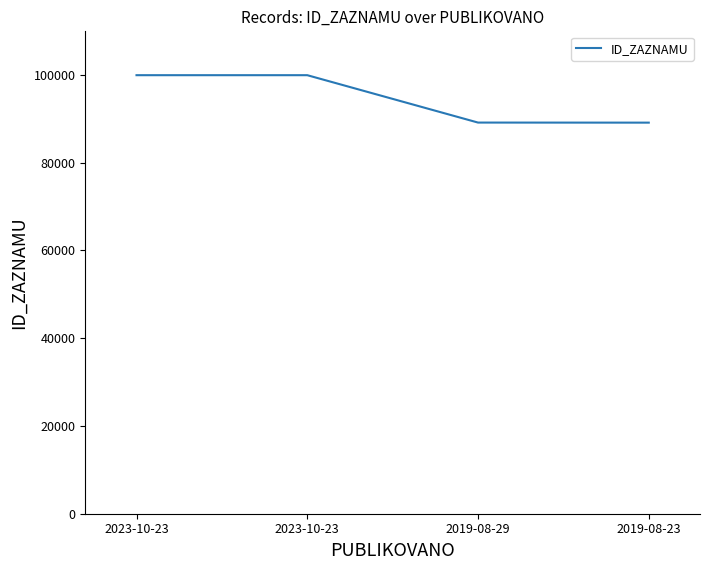

Rank the categories by value from lowest to highest.

2019-08-23, 2019-08-29, 2023-10-23, 2023-10-23